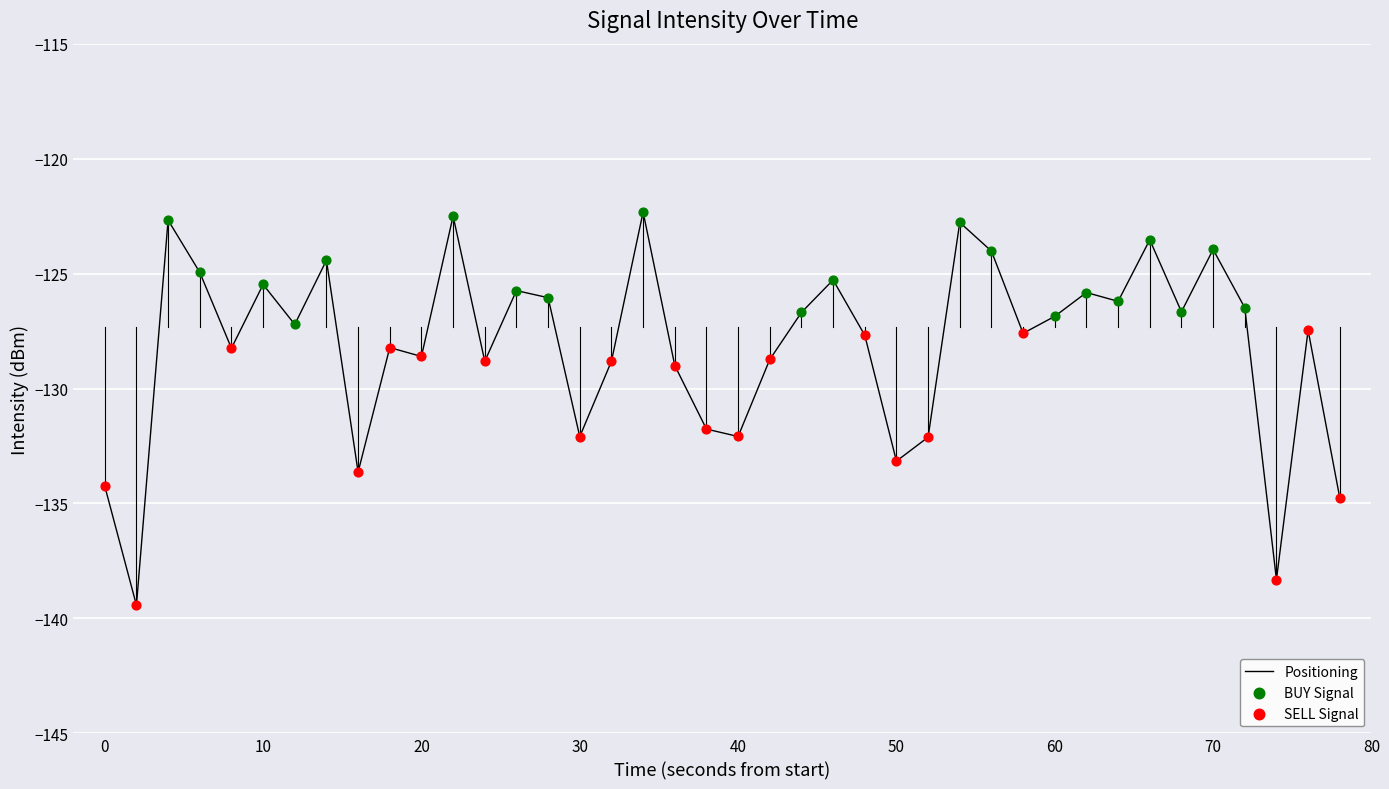

What is the maximum value shown in the chart?

-122.3